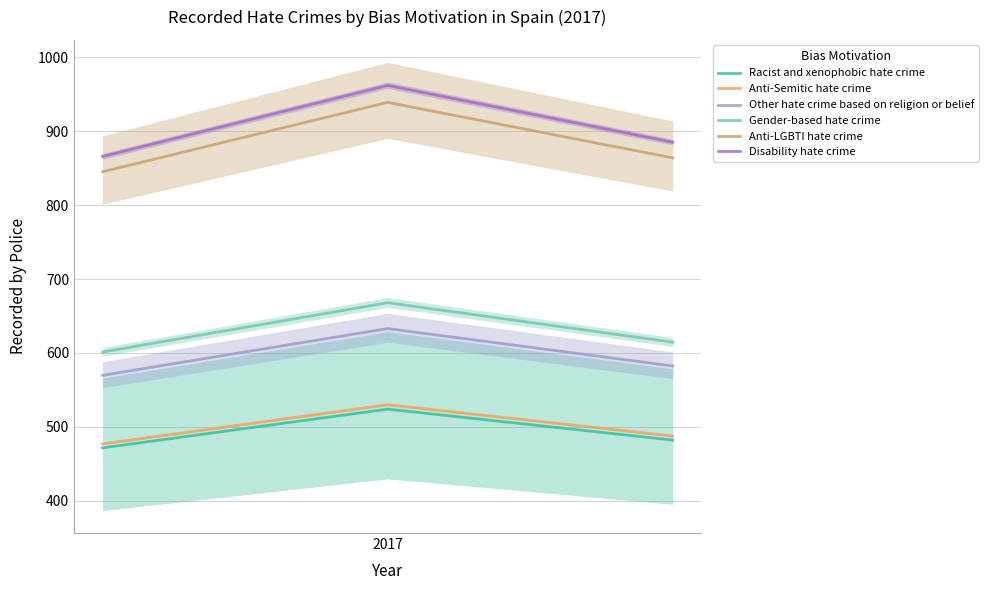

How many Anti-Semitic hate crime values are between 477 and 530?

3